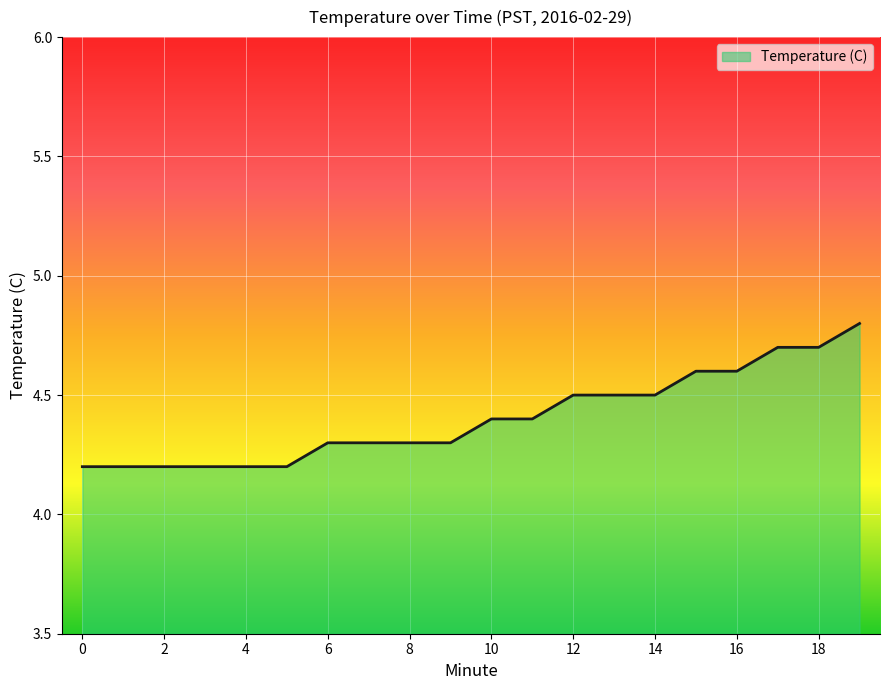

What is the average value?

4.4